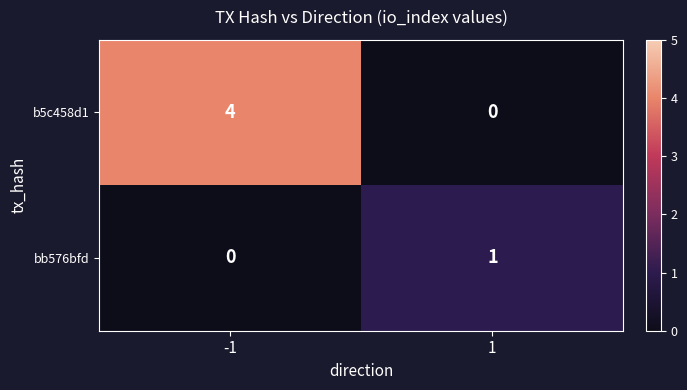

Read the b5c458d1 value at -1.

4